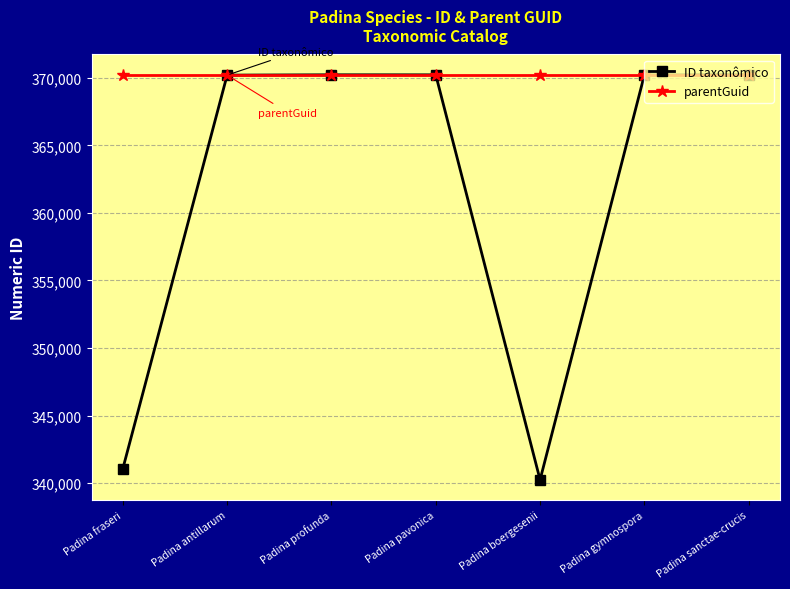

List the series in order of their overall mean, highest first.

parentGuid, ID taxonômico